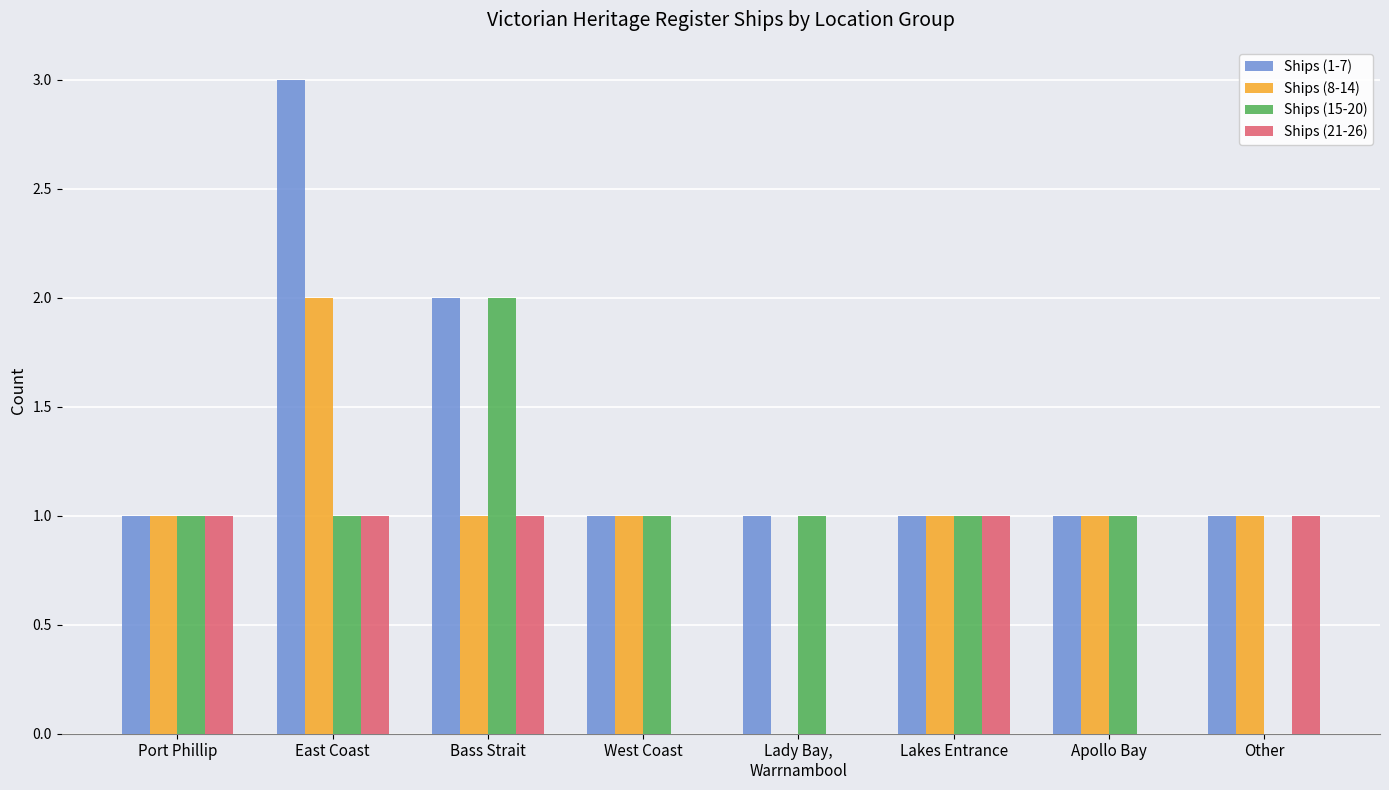

Count the number of categories in the chart.

8